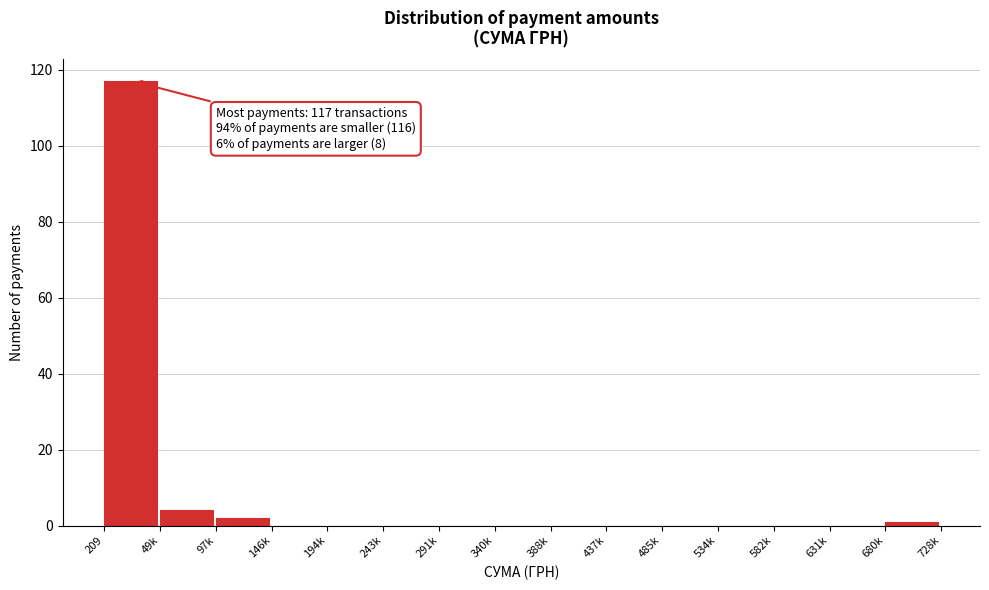

Reading left to right, what are all the values shown in this chart?

209=117	49k=4	97k=2	146k=0	194k=0	243k=0	291k=0	340k=0	388k=0	437k=0	485k=0	534k=0	582k=0	631k=0	680k=1